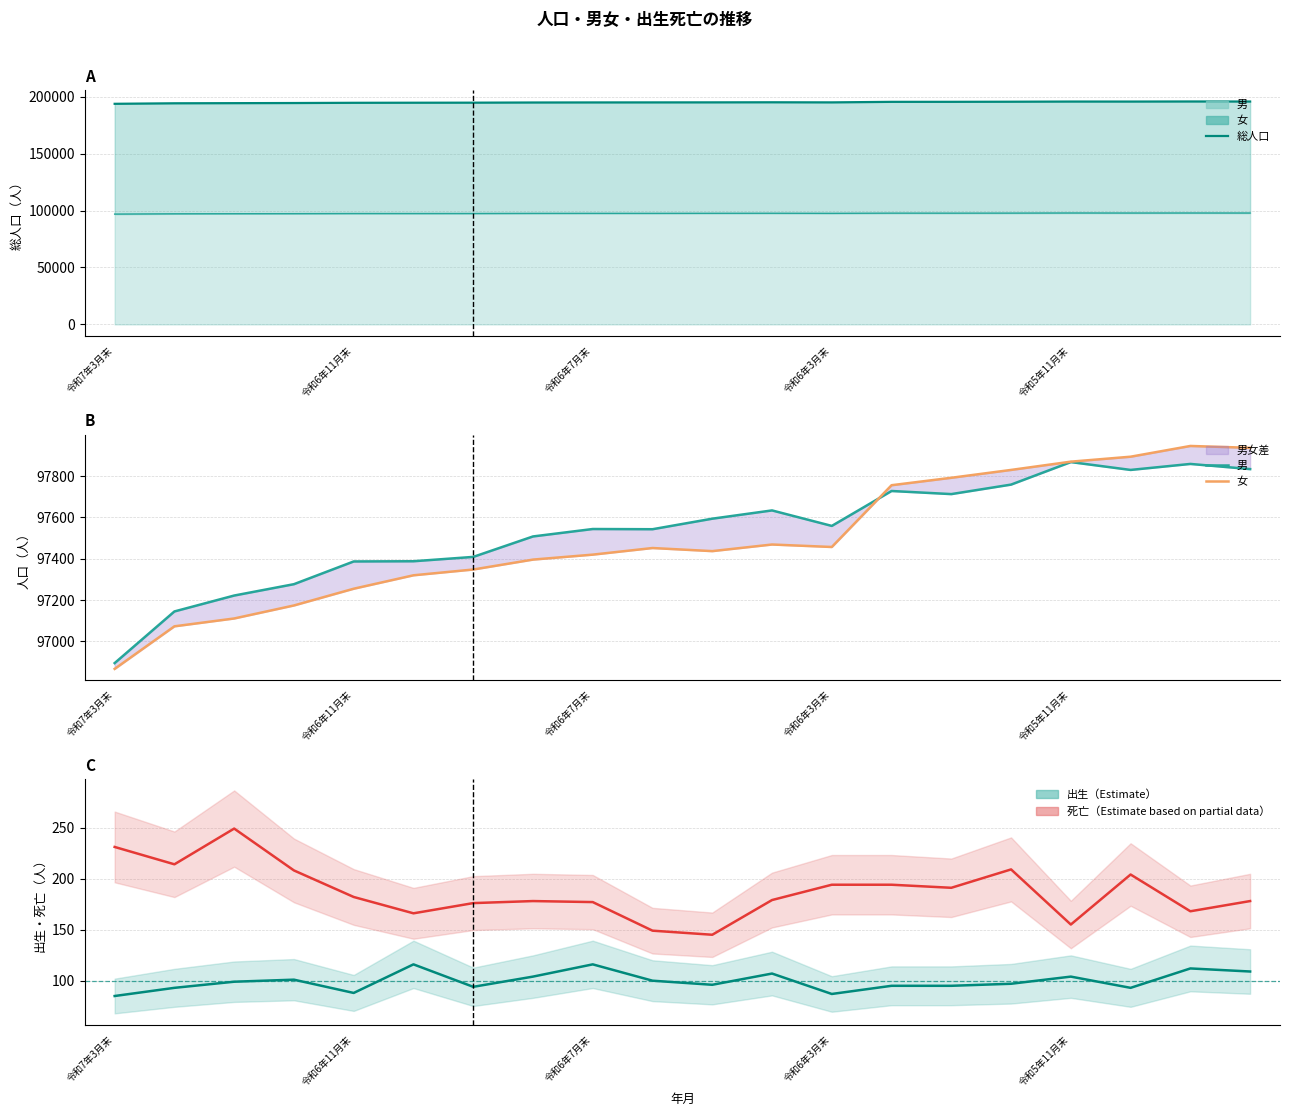

What is the total value across all series at 19?

391829